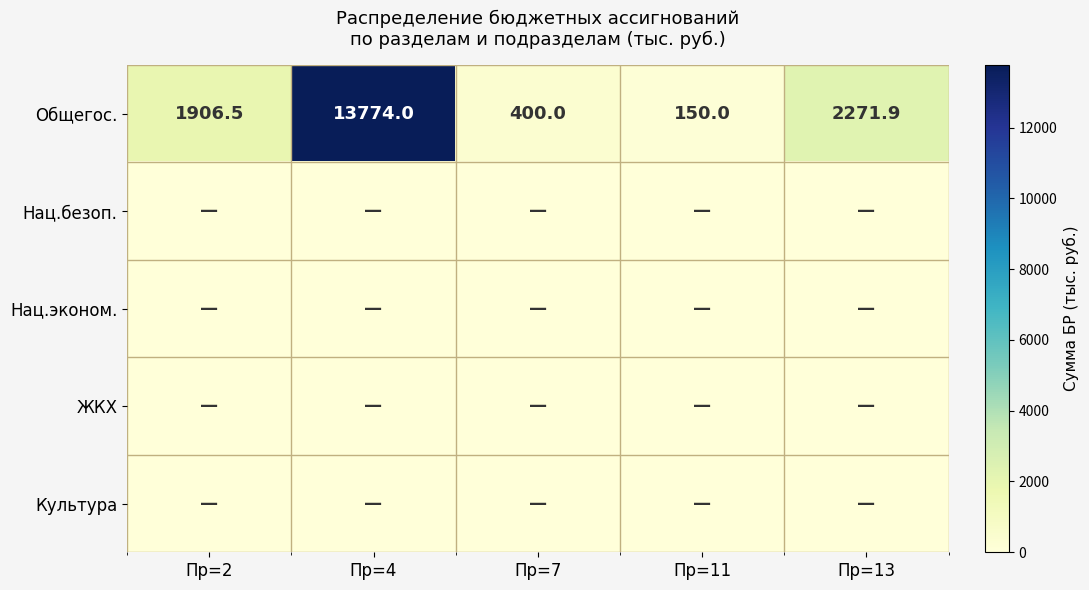

At which label is Общегос. closest to 6962?

Пр=13